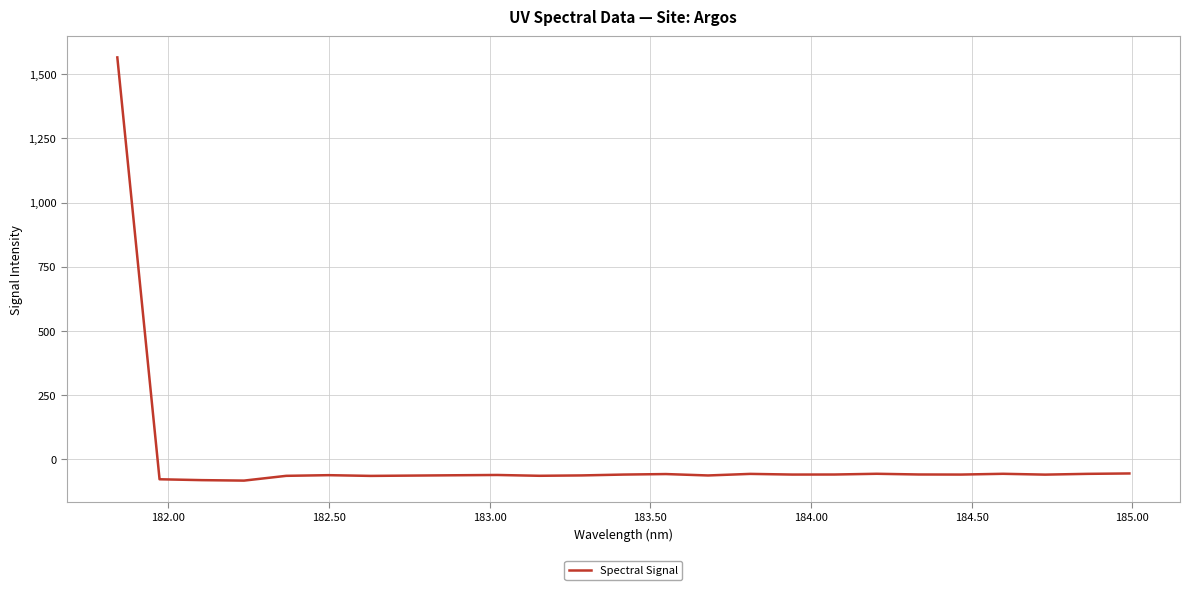

What is the maximum value shown in the chart?

1565.3